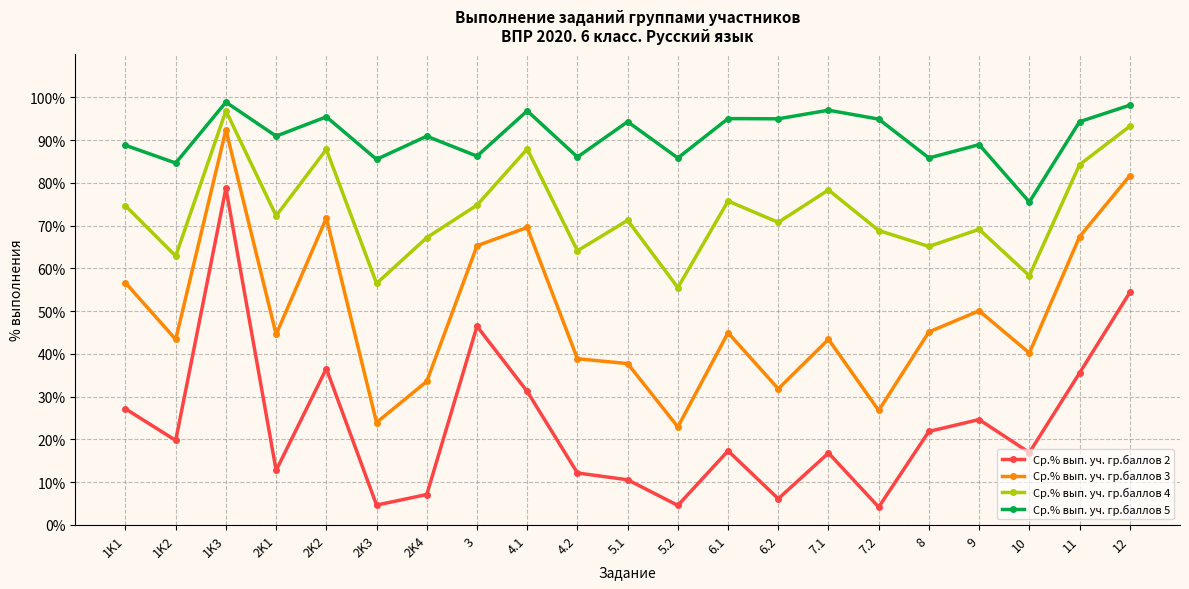

Which series has the largest range (max minus min)?

Ср.% вып. уч. гр.баллов 2